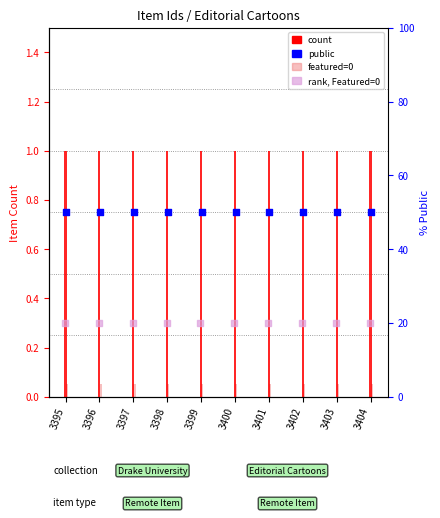

Which series has the largest total across all categories?

count